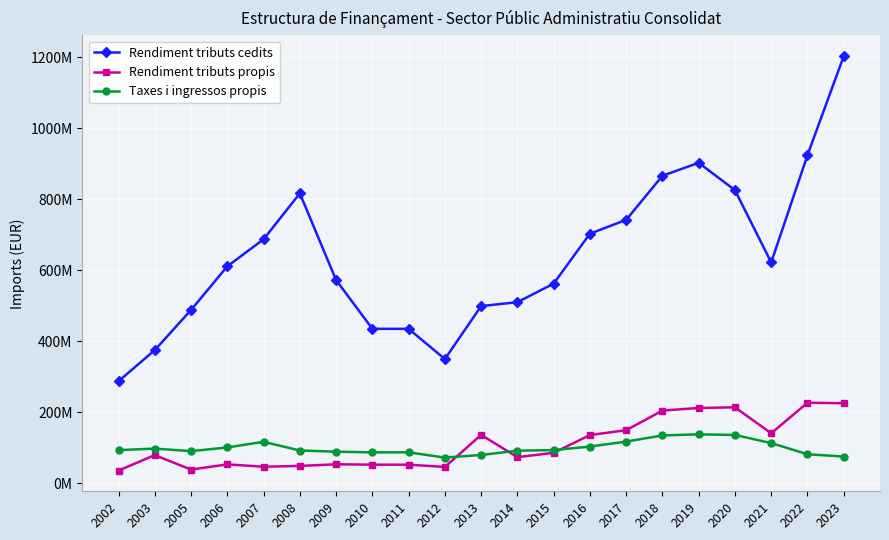

What is the sum of the Rendiment tributs propis values at 2016 and 2007?

183020870.0